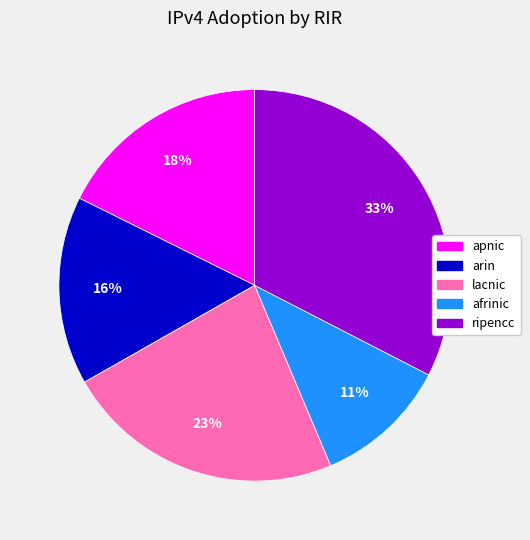

Does apnic represent more than half of the total?

No